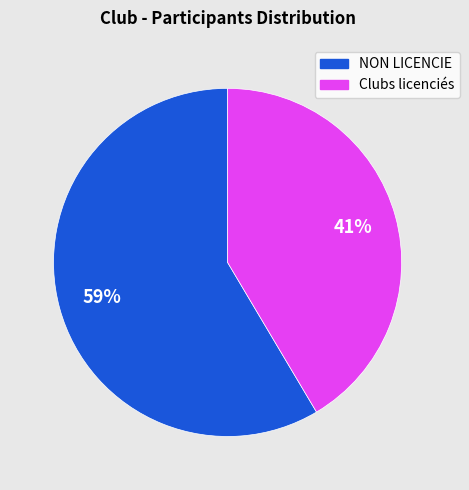

To the nearest percent, what is the average slice percentage?

50%